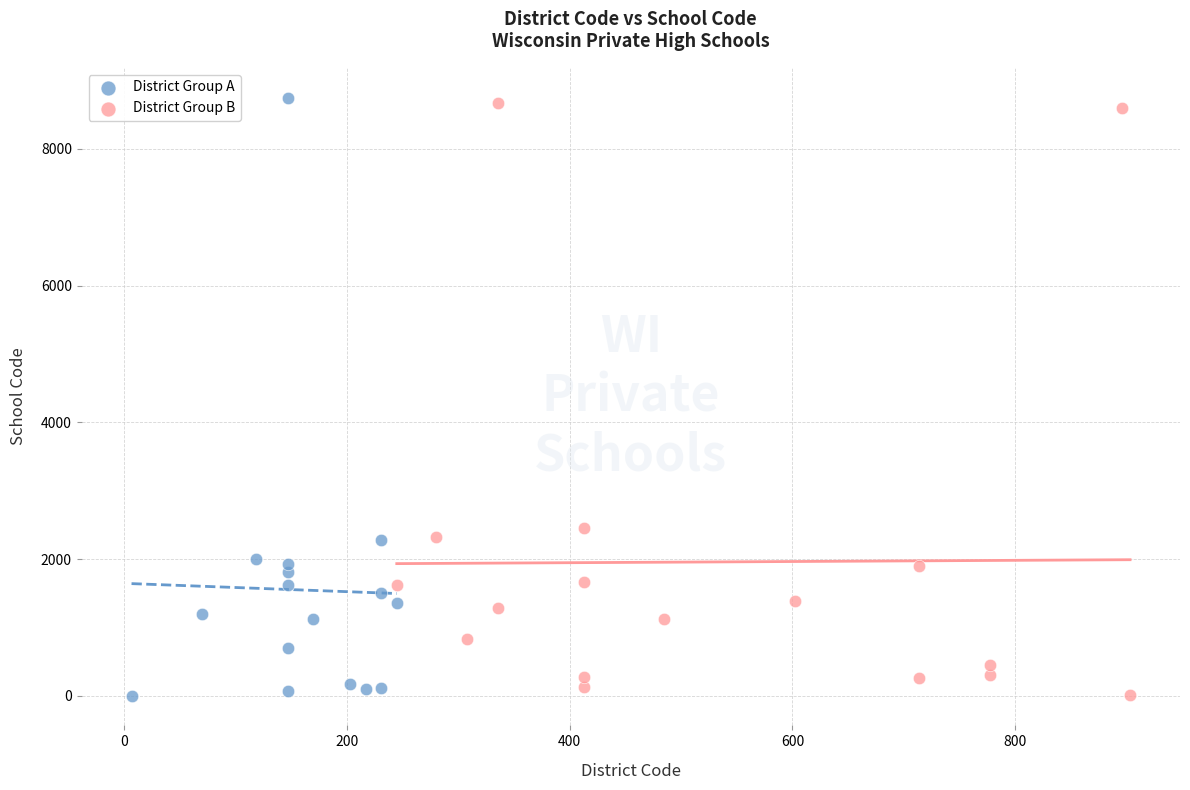

Which series has the widest spread of Y values?

District Group A